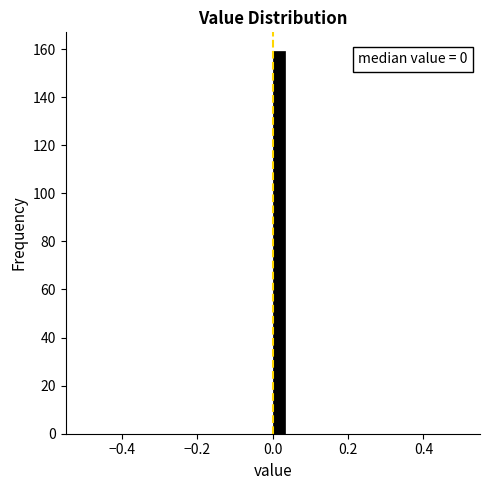

Read against the x-axis, roughly where is the centre of the tallest bar?

0.02